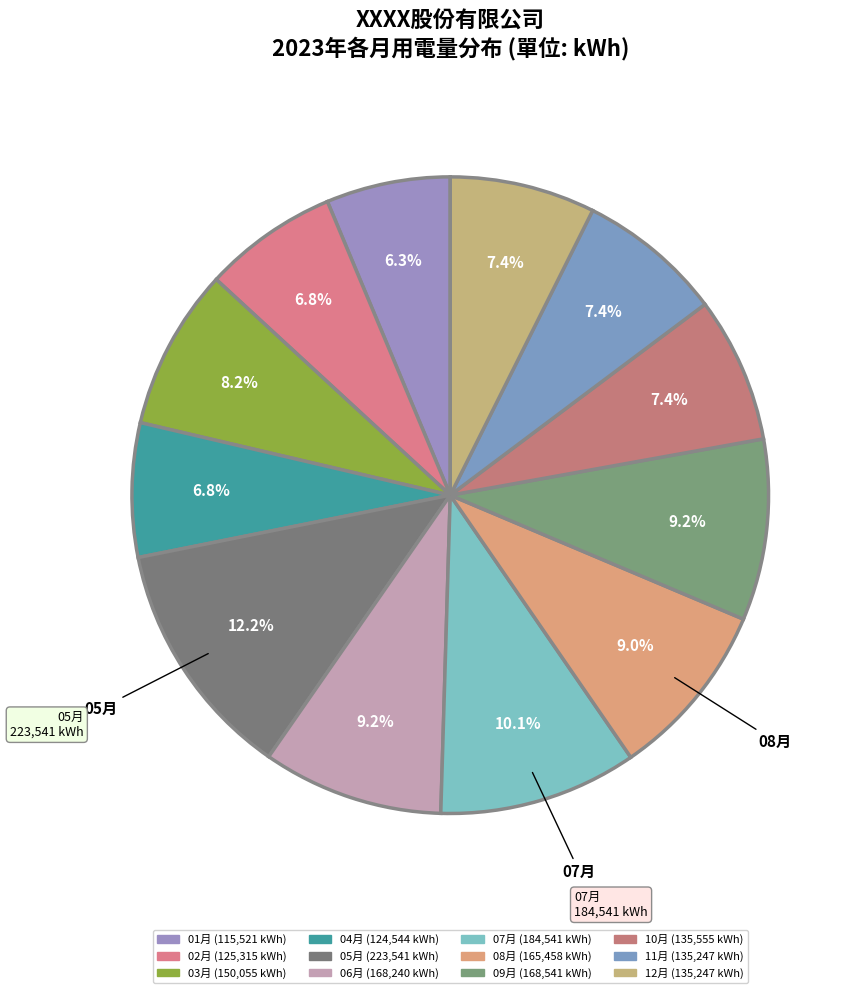

What is the smallest slice in the pie chart?

01月